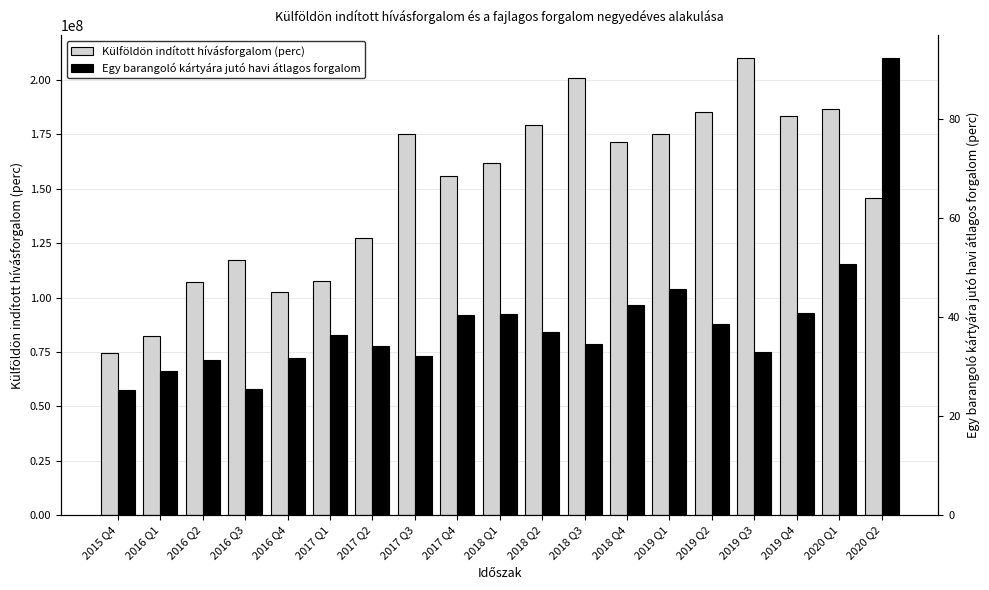

How many bars are there in total?

38